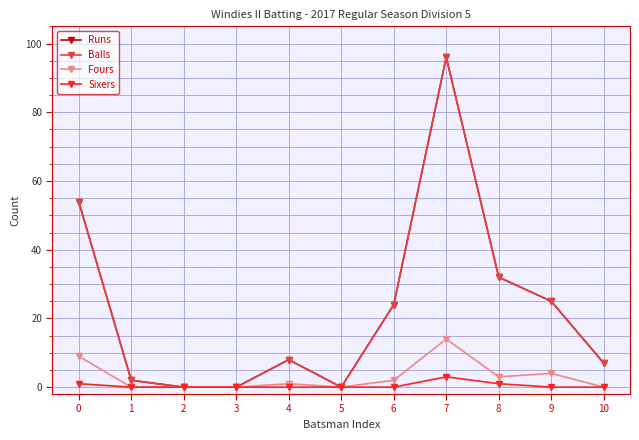

Is this an area chart (filled region under the line)?

No